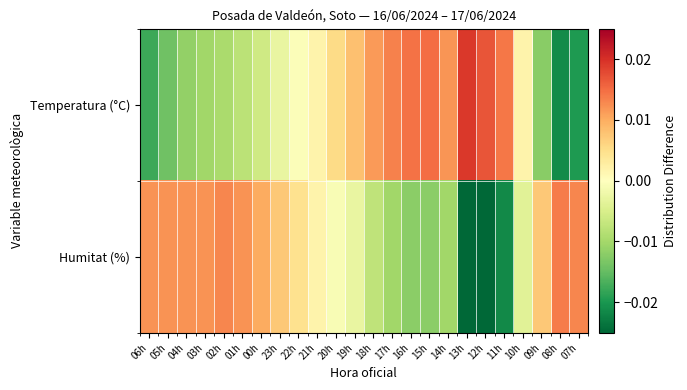

At how many categories does at least one series exceed 0?

24